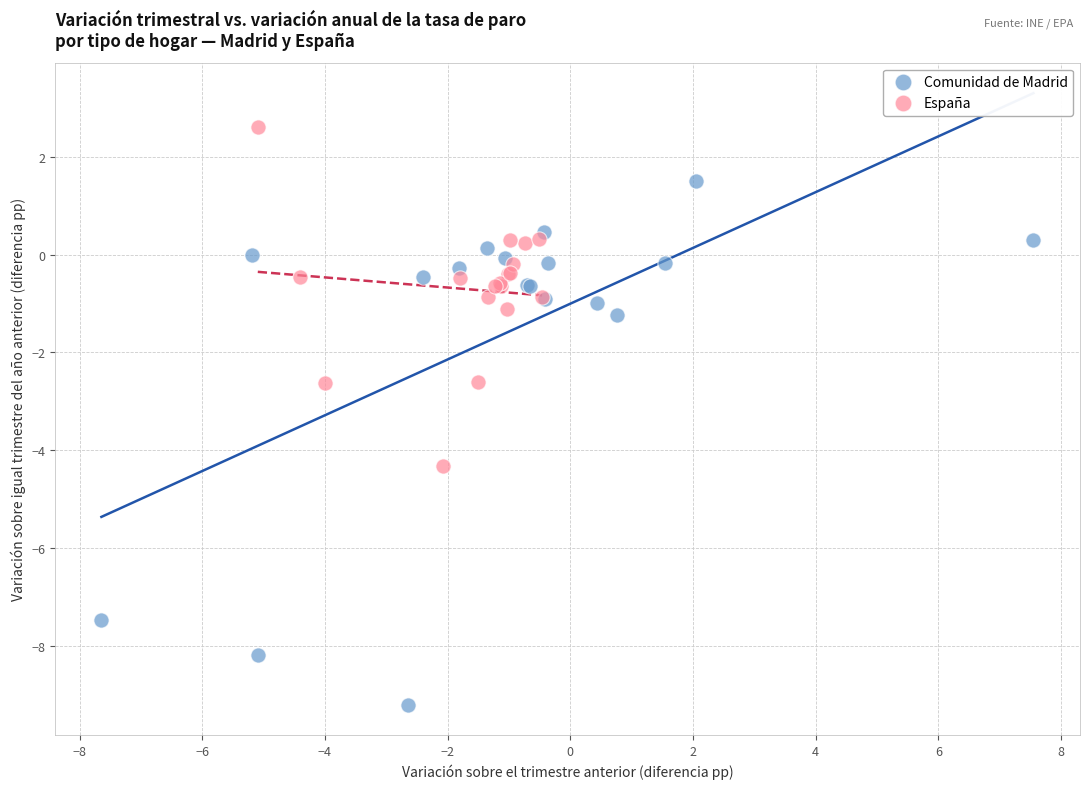

Which series contains the highest Y value?

España